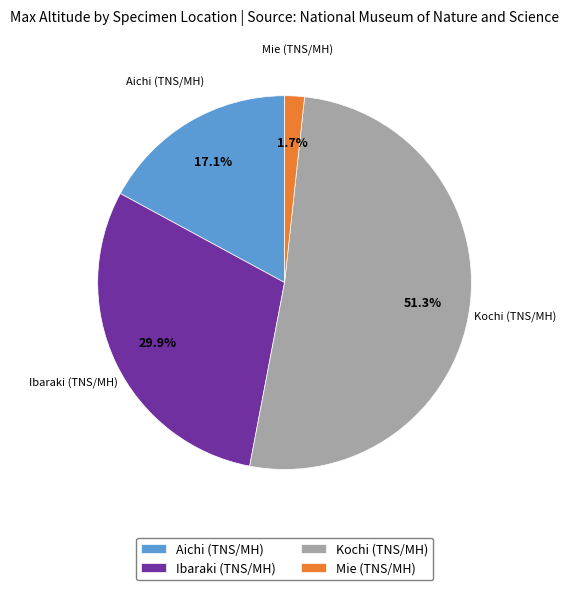

To the nearest percent, what is the average slice percentage?

25%